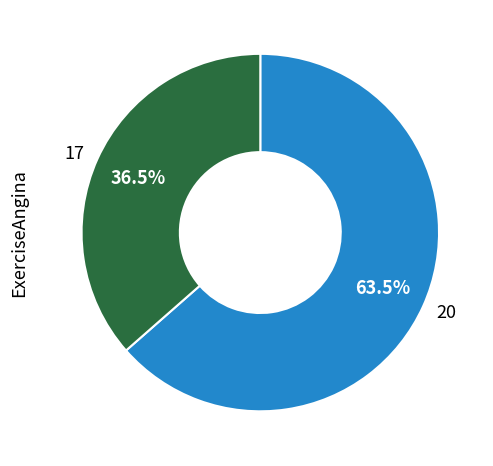

To the nearest percent, what is the combined percentage of 17 and 20?

100%